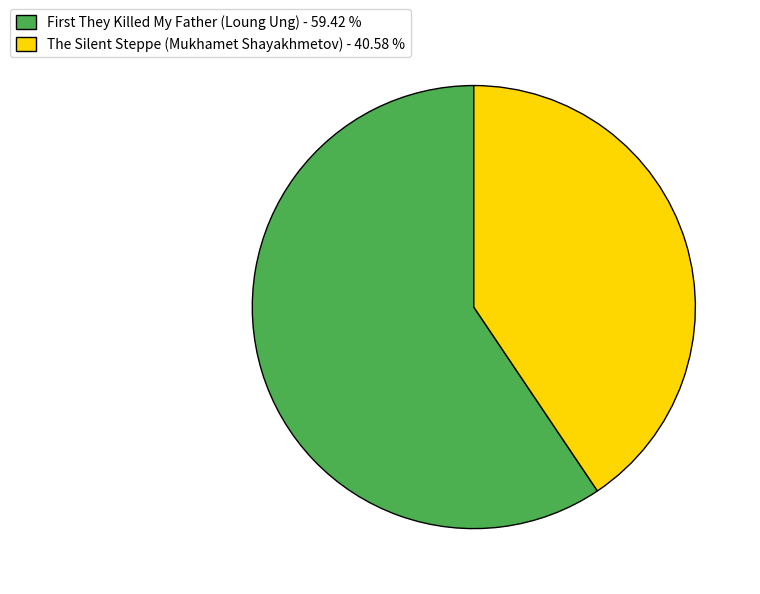

Does The Silent Steppe (Mukhamet Shayakhmetov) account for over 50% of the chart?

No